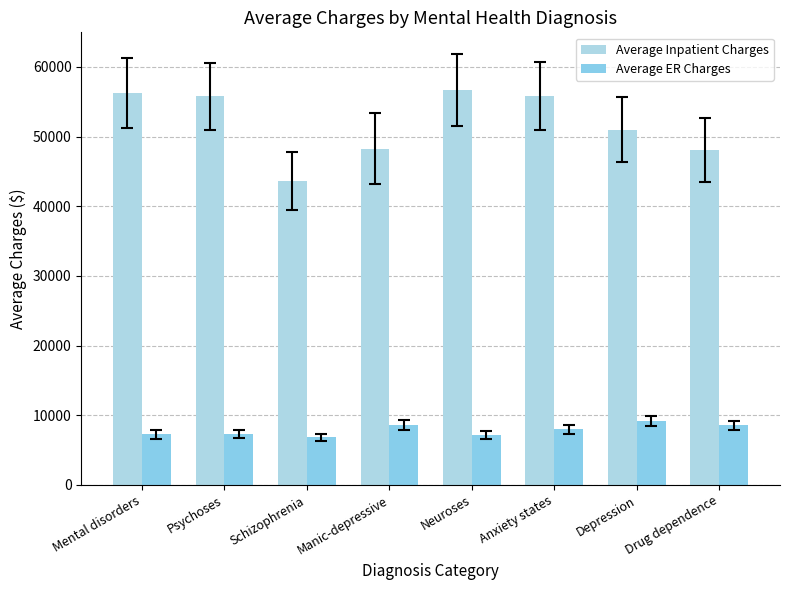

Which category has the highest value in the Average ER Charges series?

Depression